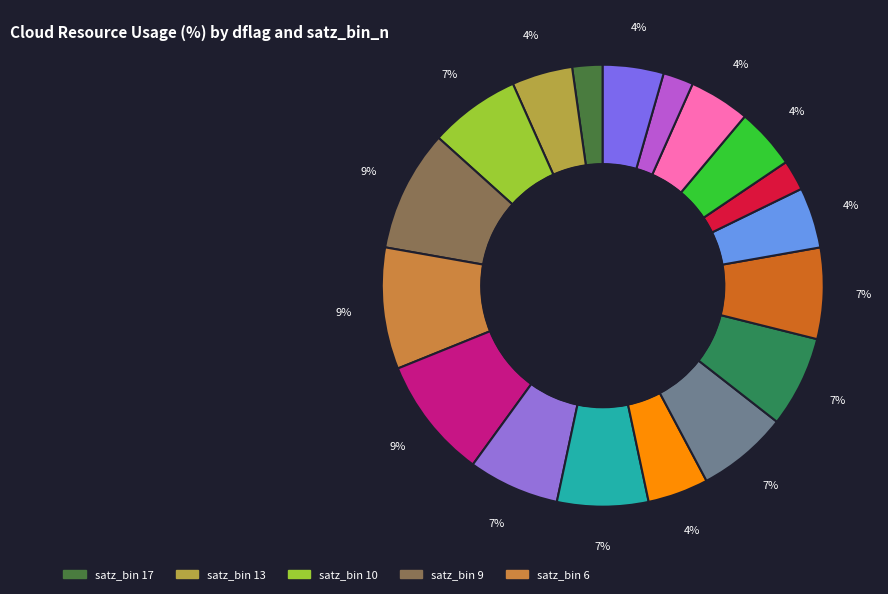

How many slices are in this pie chart?

18